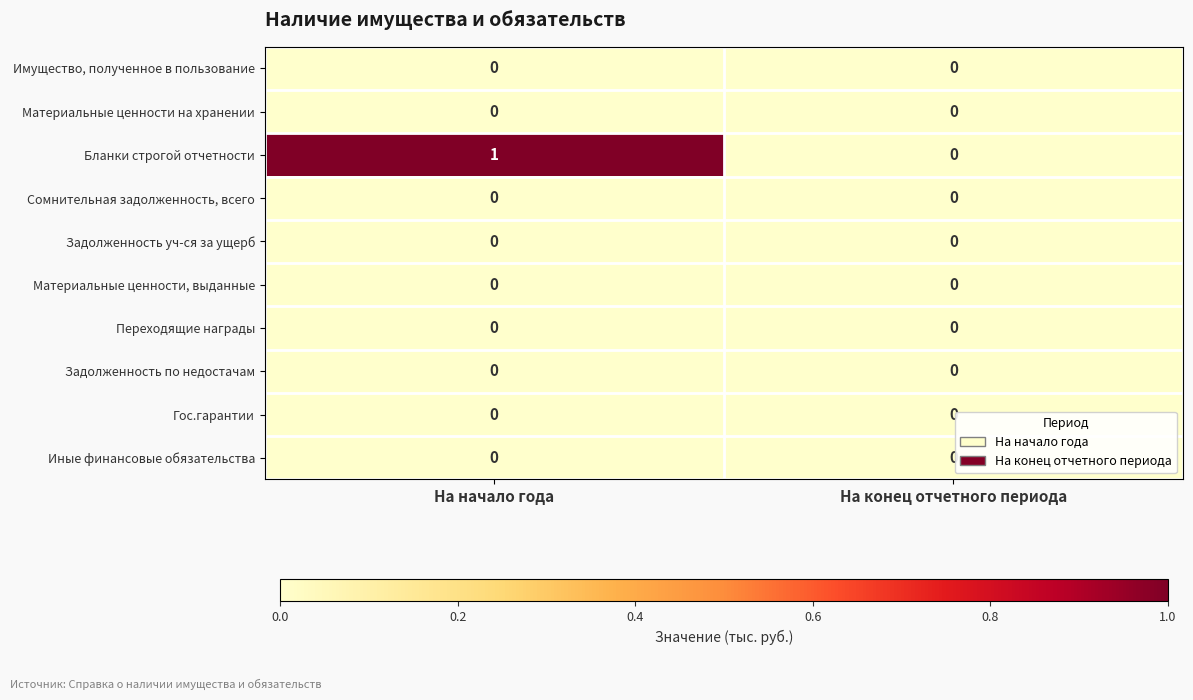

True or false: Бланки строгой отчетности has a value of -1 at На конец отчетного периода.

False